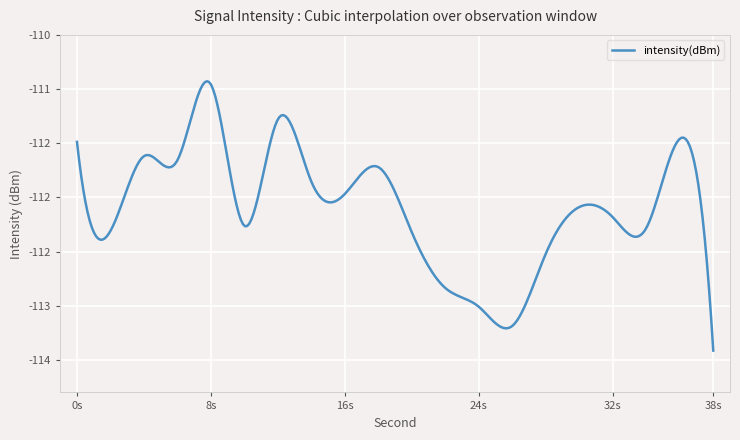

Reading left to right, what are all the values shown in this chart?

0=-111.5	2=-112.3	4=-111.6	6=-111.7	8=-111.0	10=-112.3	12=-111.3	14=-111.9	16=-112.0	18=-111.7	20=-112.3	22=-112.8	24=-113.0	26=-113.2	28=-112.5	30=-112.1	32=-112.2	34=-112.3	36=-111.5	38=-113.4